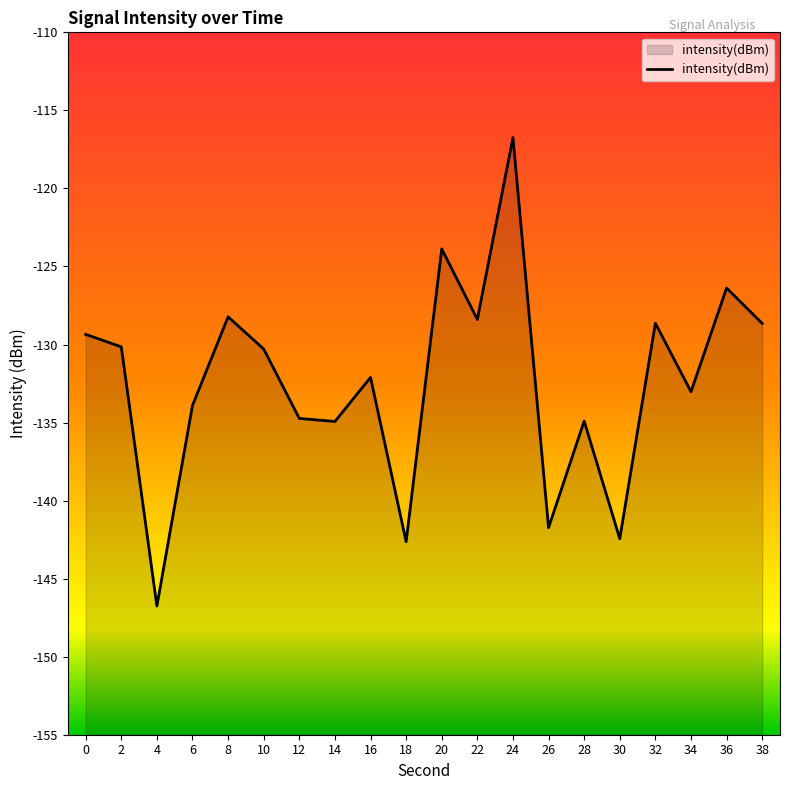

What is the change in value from 8 to 22?

-0.2